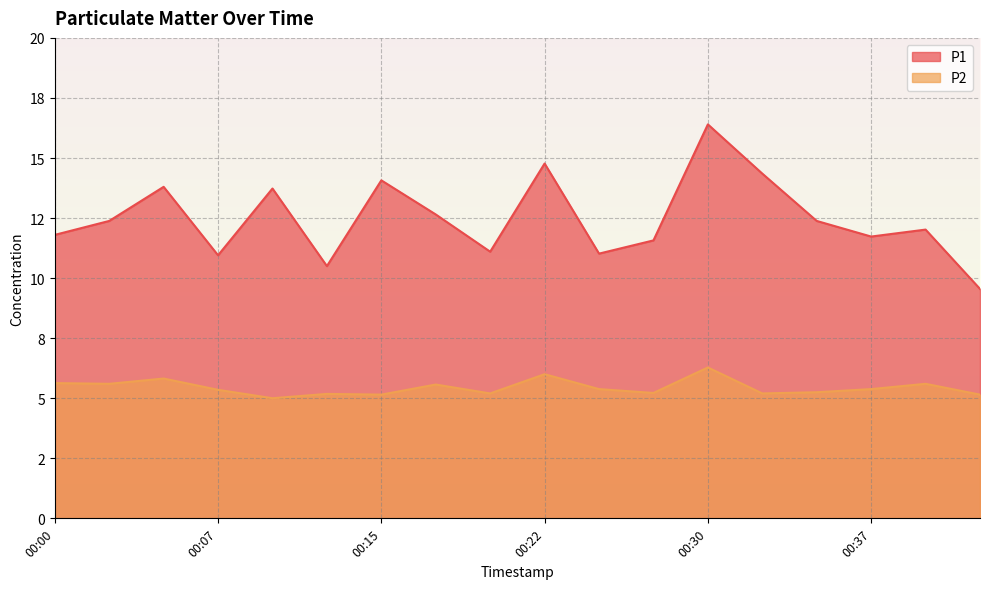

How many data points in P2 are above 5?

17